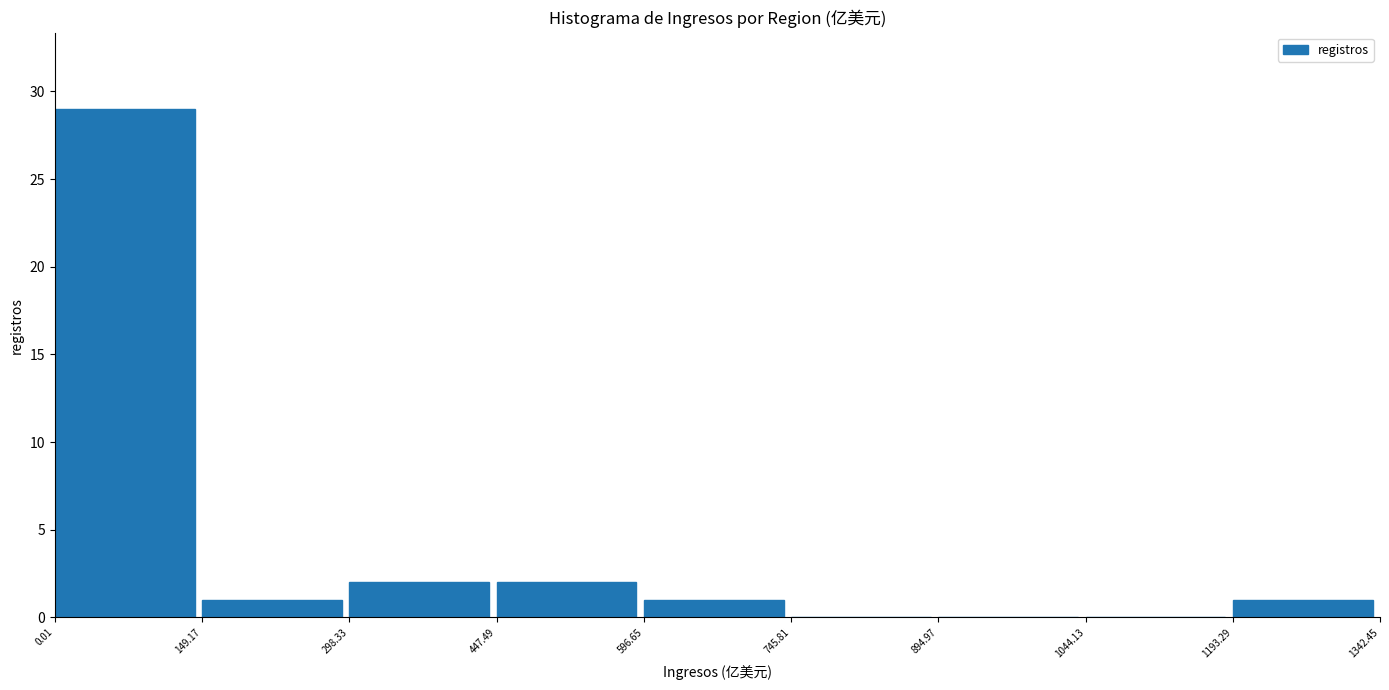

What is the height of the bar covering 447.49 to 596.65 on the x-axis? The values are not printed on the chart, so give them approximately, as read against the axis.

2